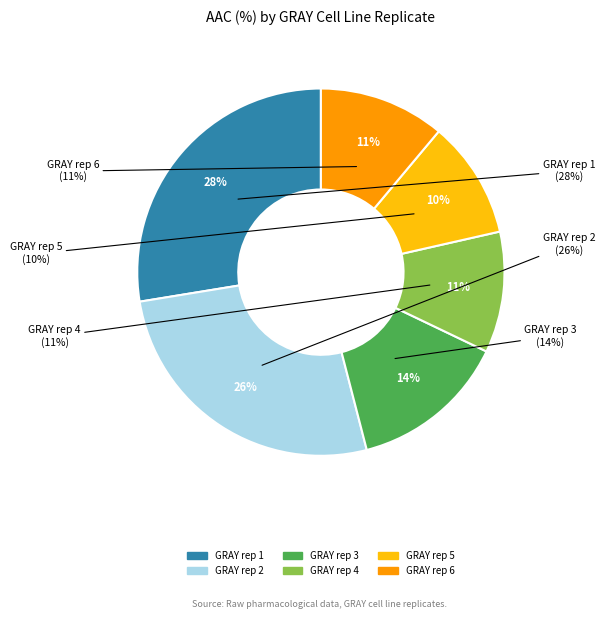

The GRAY rep 3 slice represents 23% of the pie. True or false?

False